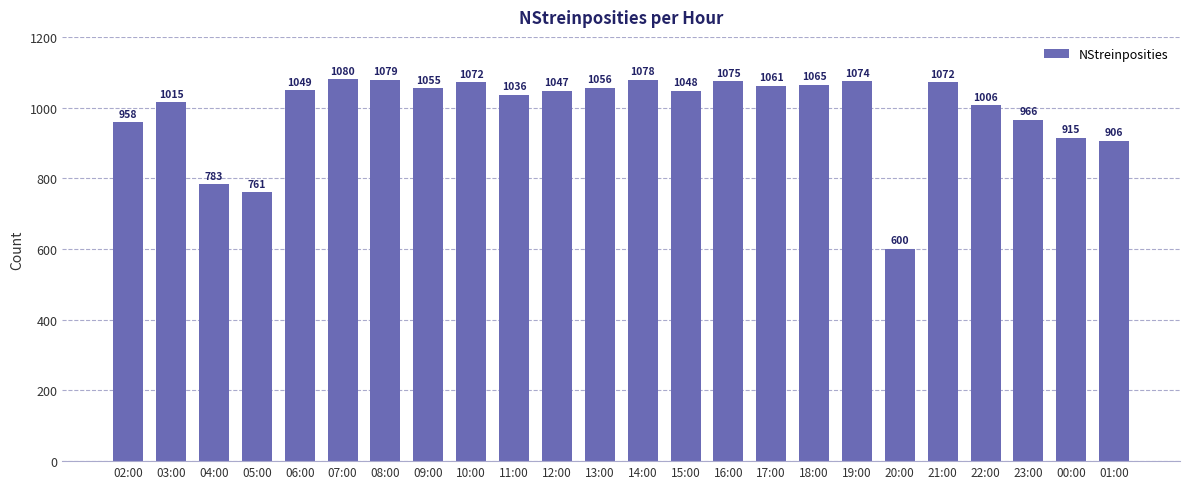

Reading right to left, extract all data points from this chart.

01:00=906	00:00=915	23:00=966	22:00=1006	21:00=1072	20:00=600	19:00=1074	18:00=1065	17:00=1061	16:00=1075	15:00=1048	14:00=1078	13:00=1056	12:00=1047	11:00=1036	10:00=1072	09:00=1055	08:00=1079	07:00=1080	06:00=1049	05:00=761	04:00=783	03:00=1015	02:00=958